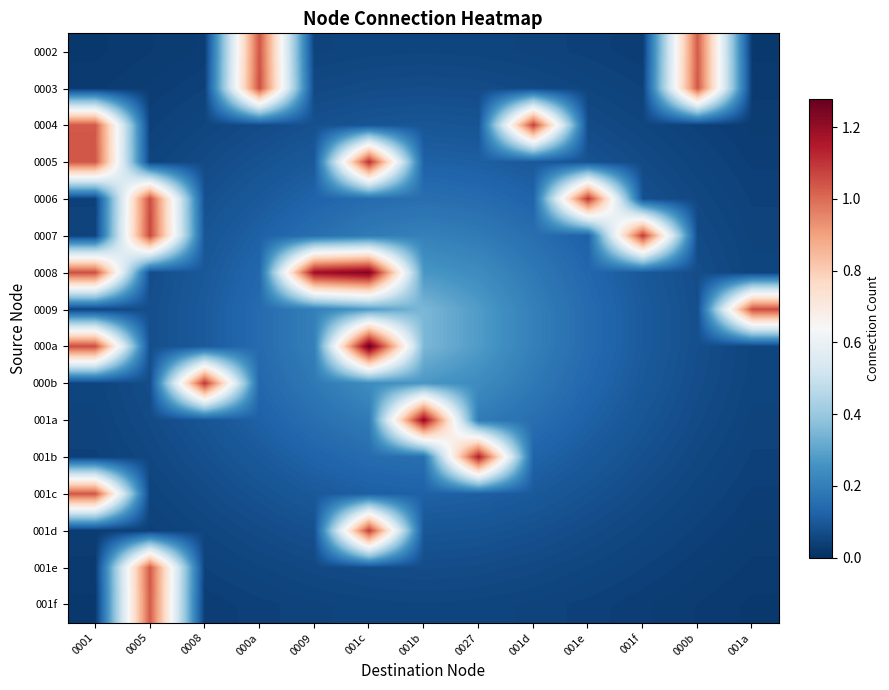

Reading left to right, list all the values displayed in this chart.

0002: 0001=0.0	0005=0.0	0008=0.0	000a=1.0	0009=0.0	001c=0.1	001b=0.1	0027=0.1	001d=0.0	001e=0.0	001f=0.0	000b=1.0	001a=0.0
0003: 0001=0.0	0005=0.0	0008=0.0	000a=1.1	0009=0.1	001c=0.1	001b=0.1	0027=0.1	001d=0.1	001e=0.1	001f=0.0	000b=1.0	001a=0.0
0004: 0001=1.0	0005=0.0	0008=0.1	000a=0.1	0009=0.1	001c=0.1	001b=0.1	0027=0.1	001d=1.1	001e=0.1	001f=0.1	000b=0.0	001a=0.0
0005: 0001=1.0	0005=0.1	0008=0.1	000a=0.1	0009=0.1	001c=1.1	001b=0.1	0027=0.1	001d=0.1	001e=0.1	001f=0.1	000b=0.1	001a=0.0
0006: 0001=0.0	0005=1.1	0008=0.1	000a=0.1	0009=0.1	001c=0.1	001b=0.2	0027=0.1	001d=0.1	001e=1.1	001f=0.1	000b=0.1	001a=0.0
0007: 0001=0.0	0005=1.1	0008=0.1	000a=0.1	0009=0.2	001c=0.2	001b=0.2	0027=0.2	001d=0.2	001e=0.1	001f=1.1	000b=0.1	001a=0.0
0008: 0001=1.1	0005=0.1	0008=0.1	000a=0.1	0009=1.2	001c=1.2	001b=0.3	0027=0.2	001d=0.2	001e=0.1	001f=0.1	000b=0.1	001a=0.1
0009: 0001=0.1	0005=0.1	0008=0.1	000a=0.1	0009=0.2	001c=0.3	001b=0.4	0027=0.3	001d=0.2	001e=0.1	001f=0.1	000b=0.1	001a=1.1
000a: 0001=1.1	0005=0.1	0008=0.1	000a=0.1	0009=0.2	001c=1.3	001b=0.4	0027=0.3	001d=0.2	001e=0.1	001f=0.1	000b=0.1	001a=0.1
000b: 0001=0.1	0005=0.1	0008=1.1	000a=0.1	0009=0.2	001c=0.2	001b=0.3	0027=0.2	001d=0.2	001e=0.1	001f=0.1	000b=0.1	001a=0.1
001a: 0001=0.0	0005=0.1	0008=0.1	000a=0.1	0009=0.2	001c=0.2	001b=1.2	0027=0.2	001d=0.2	001e=0.1	001f=0.1	000b=0.1	001a=0.0
001b: 0001=0.0	0005=0.1	0008=0.1	000a=0.1	0009=0.1	001c=0.1	001b=0.2	0027=1.1	001d=0.1	001e=0.1	001f=0.1	000b=0.1	001a=0.0
001c: 0001=1.0	0005=0.1	0008=0.1	000a=0.1	0009=0.1	001c=0.1	001b=0.1	0027=0.1	001d=0.1	001e=0.1	001f=0.1	000b=0.1	001a=0.0
001d: 0001=0.0	0005=0.0	0008=0.1	000a=0.1	0009=0.1	001c=1.1	001b=0.1	0027=0.1	001d=0.1	001e=0.1	001f=0.1	000b=0.0	001a=0.0
001e: 0001=0.0	0005=1.0	0008=0.0	000a=0.1	0009=0.1	001c=0.1	001b=0.1	0027=0.1	001d=0.1	001e=0.1	001f=0.0	000b=0.0	001a=0.0
001f: 0001=0.0	0005=1.0	0008=0.0	000a=0.0	0009=0.0	001c=0.1	001b=0.1	0027=0.1	001d=0.0	001e=0.0	001f=0.0	000b=0.0	001a=0.0